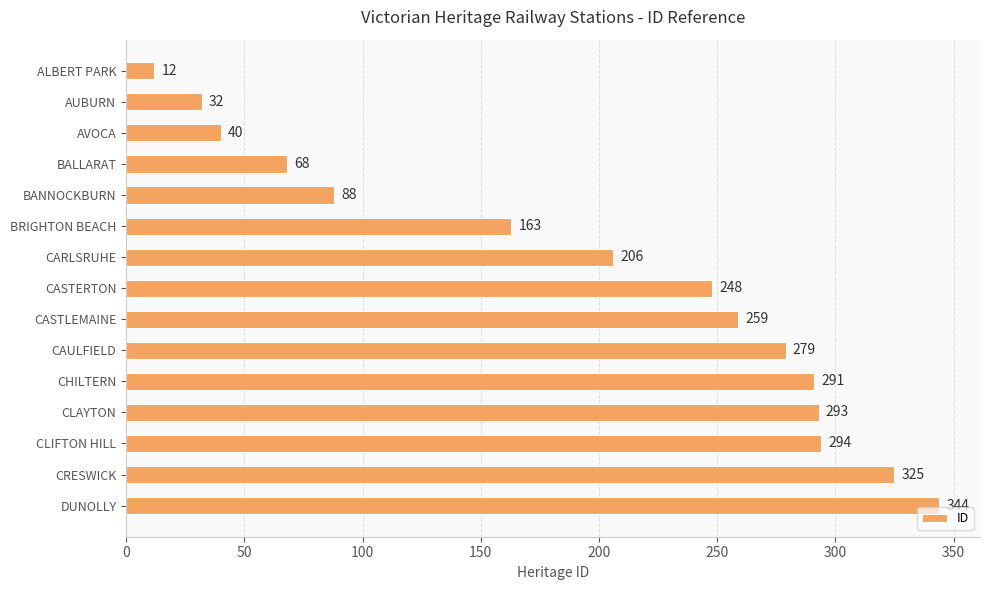

At which label is the value closest to 178?

BRIGHTON BEACH